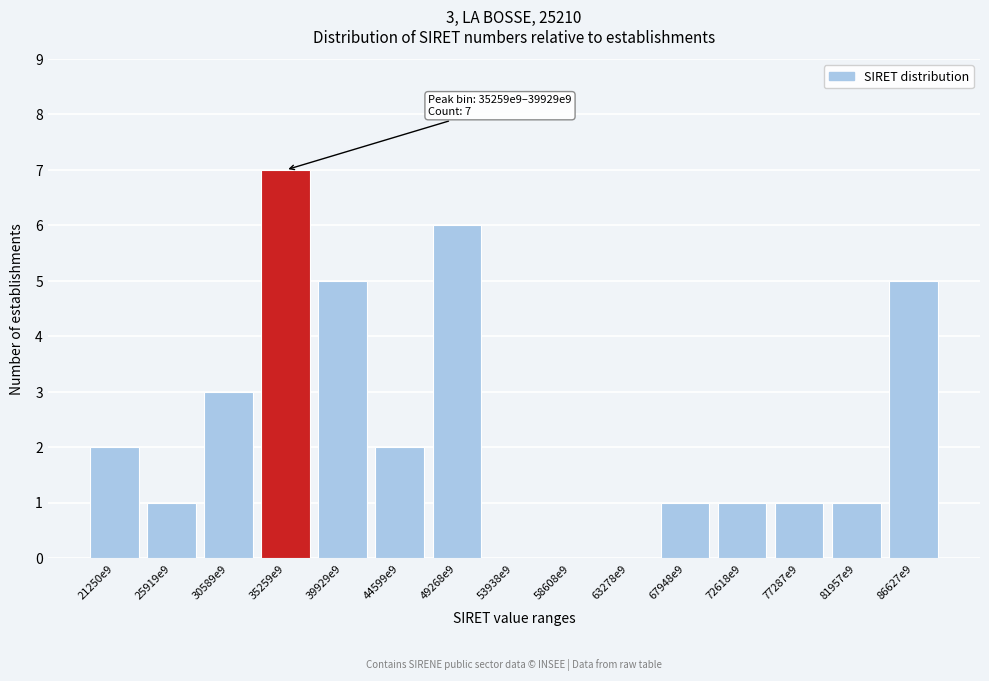

Reading left to right, extract all data points from this chart.

21250e9=2	25919e9=1	30589e9=3	35259e9=7	39929e9=5	44599e9=2	49268e9=6	53938e9=0	58608e9=0	63278e9=0	67948e9=1	72618e9=1	77287e9=1	81957e9=1	86627e9=5